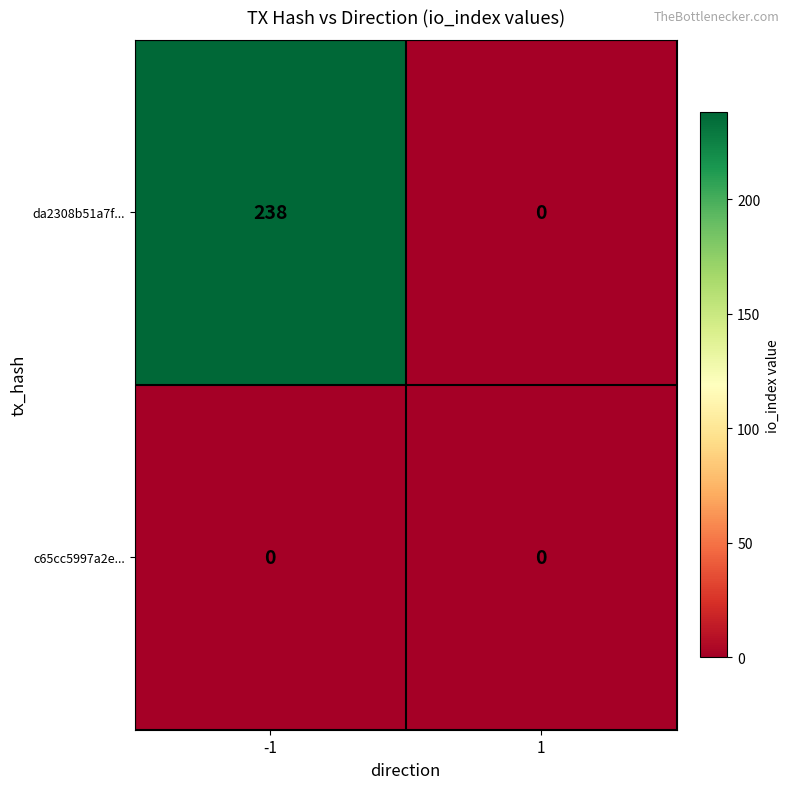

What is the maximum value for da2308b51a7f...?

238